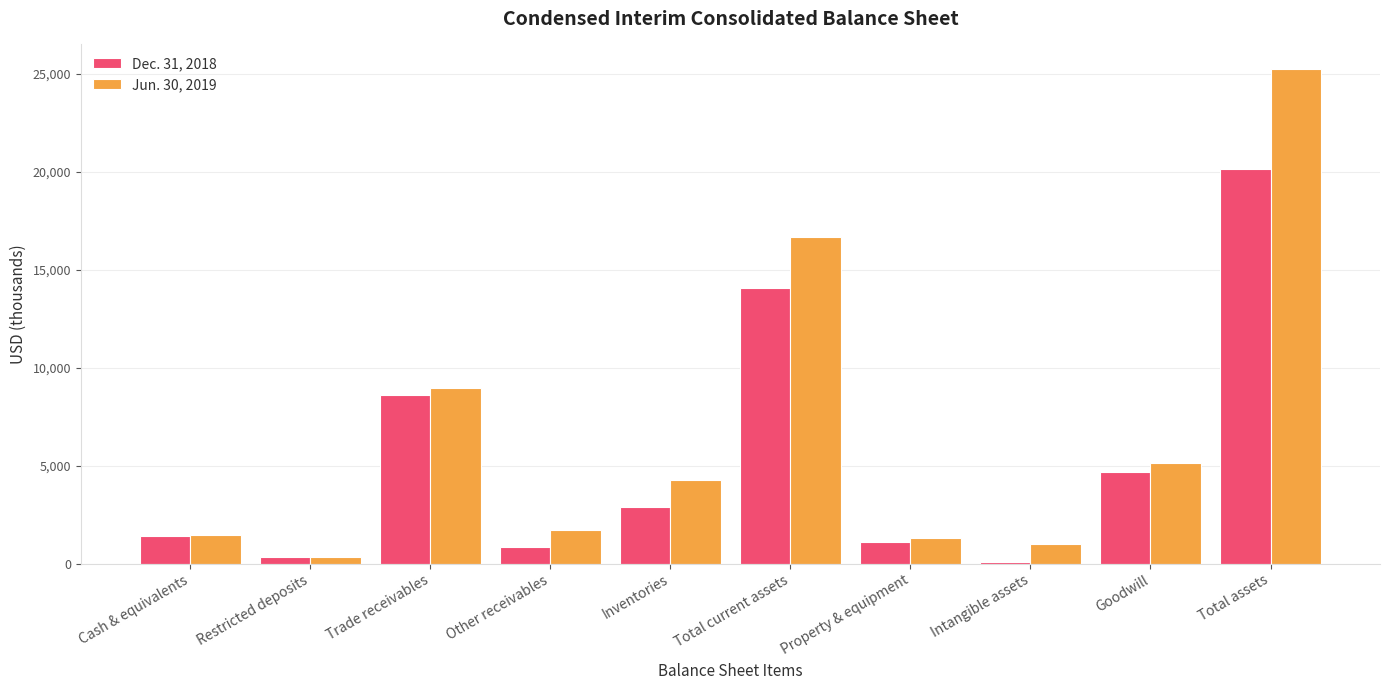

How many data points in Jun. 30, 2019 are less than 4272?

5